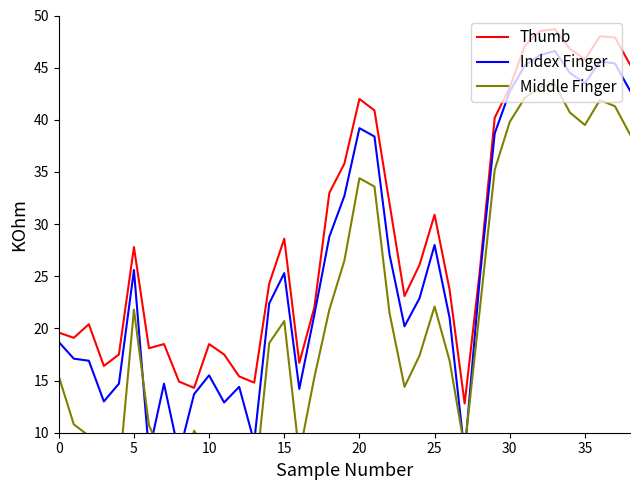

Reading left to right, transcribe all the data shown in this chart.

Thumb: 19.6	19.1	20.4	16.4	17.5	27.8	18.1	18.5	14.9	14.3	18.5	17.5	15.4	14.8	24.3	28.6	16.7	22.0	33.0	35.8	42.0	40.9	32.0	23.1	26.1	30.9	23.7	12.8	25.4	40.2	43.1	47.1	48.5	48.7	46.8	45.8	48.0	47.9	45.3
Index Finger: 18.7	17.1	16.9	13.0	14.7	25.6	8.1	14.7	8.0	13.7	15.5	12.9	14.4	9.1	22.4	25.3	14.2	21.3	28.8	32.7	39.2	38.4	27.1	20.2	22.9	28.0	21.0	8.0	24.7	38.7	42.7	45.2	46.2	46.6	44.5	43.5	45.6	45.4	42.8
Middle Finger: 15.4	10.8	9.7	9.0	6.0	21.8	10.7	7.6	2.9	10.2	7.8	6.6	3.9	4.5	18.6	20.7	7.9	15.3	21.8	26.5	34.4	33.6	21.5	14.4	17.4	22.1	16.9	8.5	21.7	35.2	39.8	42.1	43.1	43.4	40.7	39.5	41.9	41.3	38.6